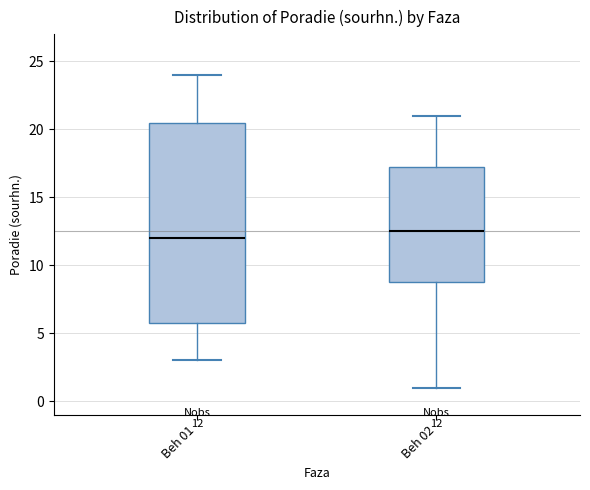

Which box is the tallest, from its lower edge to its upper edge?

Beh 01